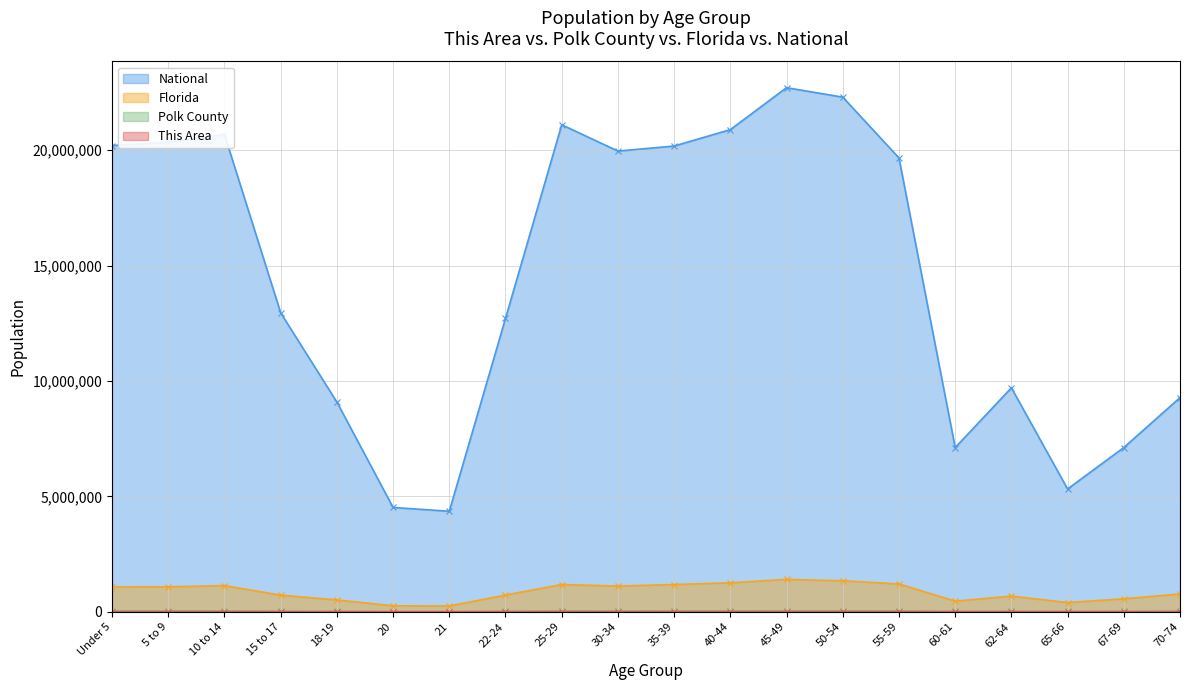

The value of Florida at 30-34 is 391030. True or false?

False